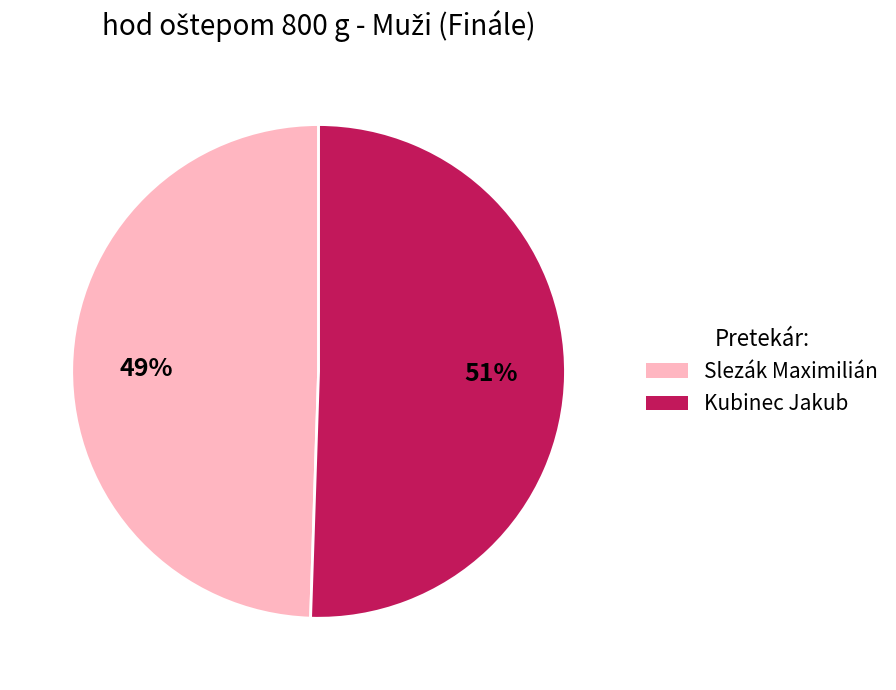

To the nearest percent, what is the average slice percentage?

50%